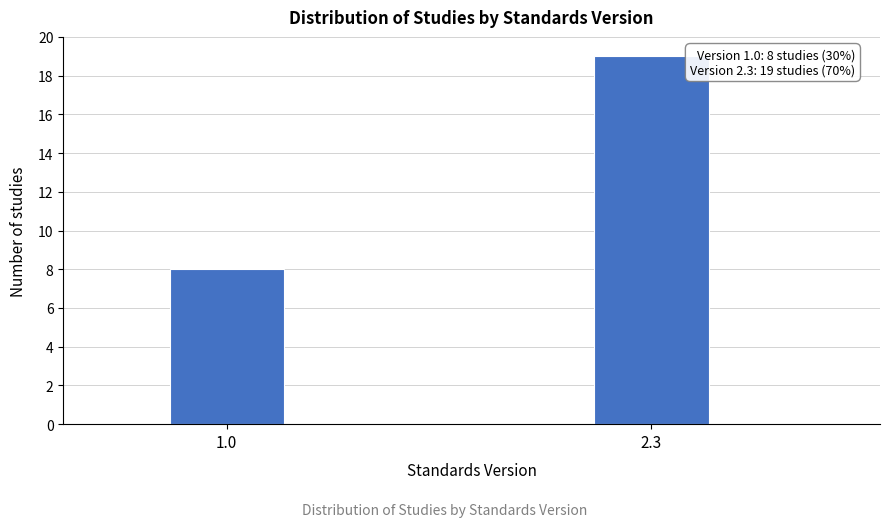

Reading right to left, transcribe all the data shown in this chart.

2.3=19	1.0=8